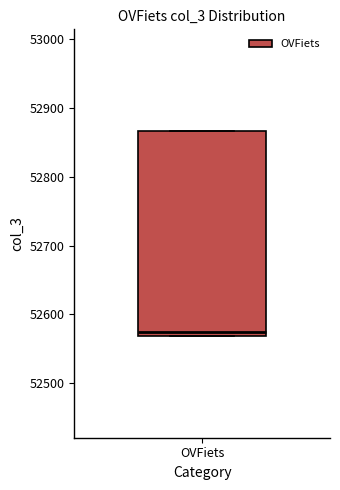

Where is the lower edge of the box for OVFiets on the y-axis? The values are not printed on the chart, so give them approximately, as read against the axis.

52570